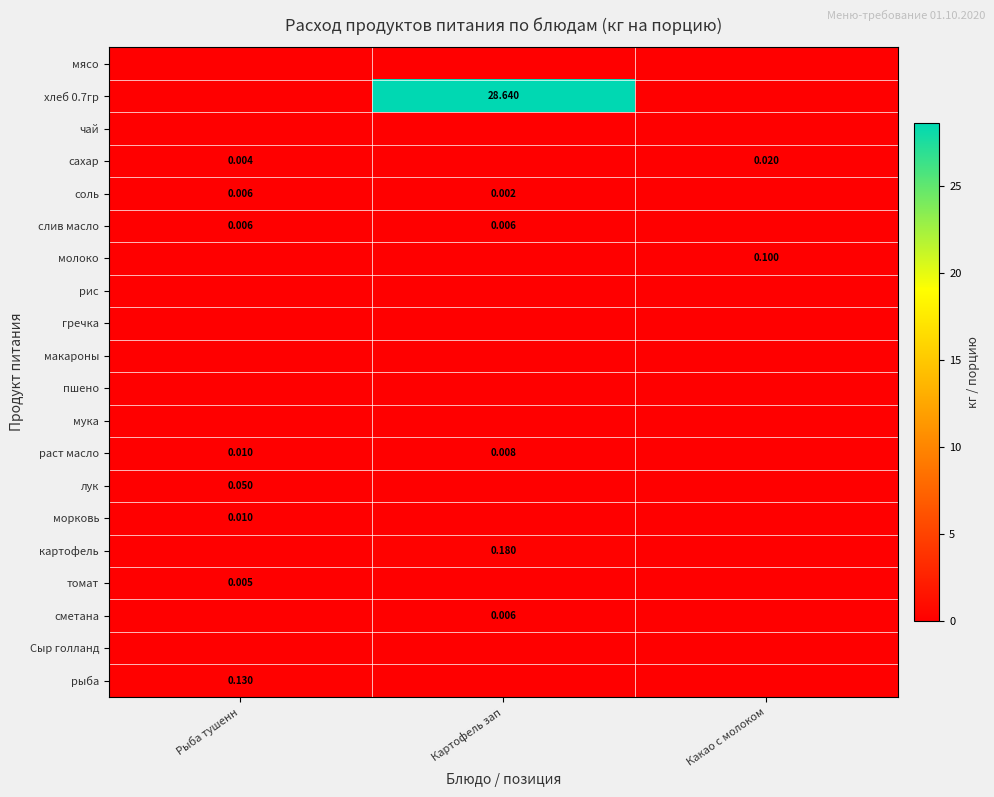

Which series has the largest total across all categories?

хлеб 0.7гр